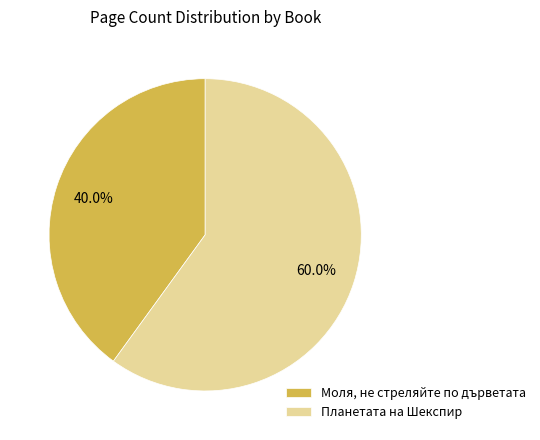

Is there a majority slice in this chart?

Yes